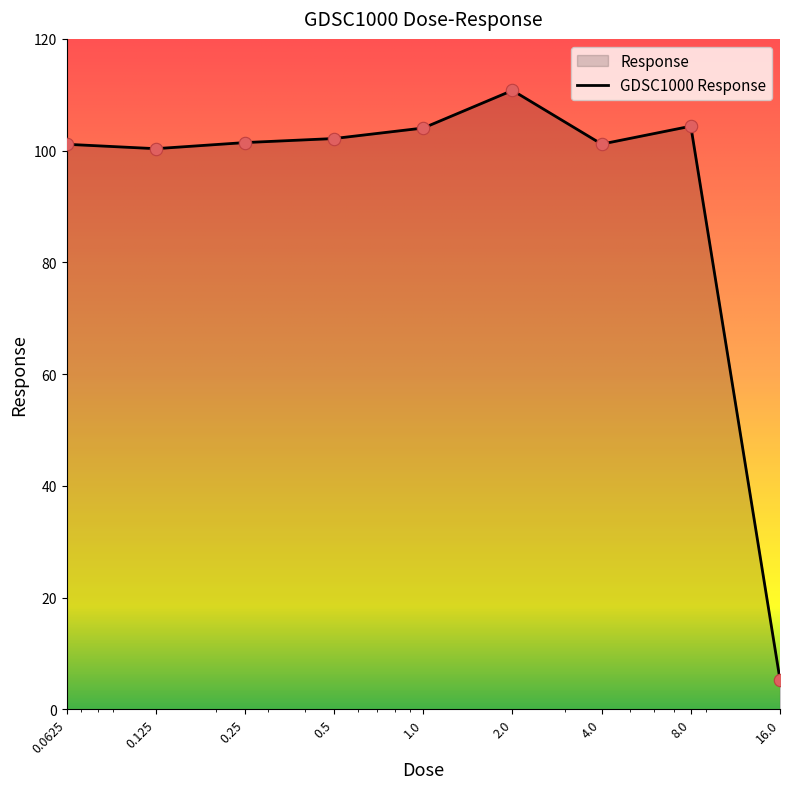

What is the change in value from 0.5 to 2.0?

+8.6